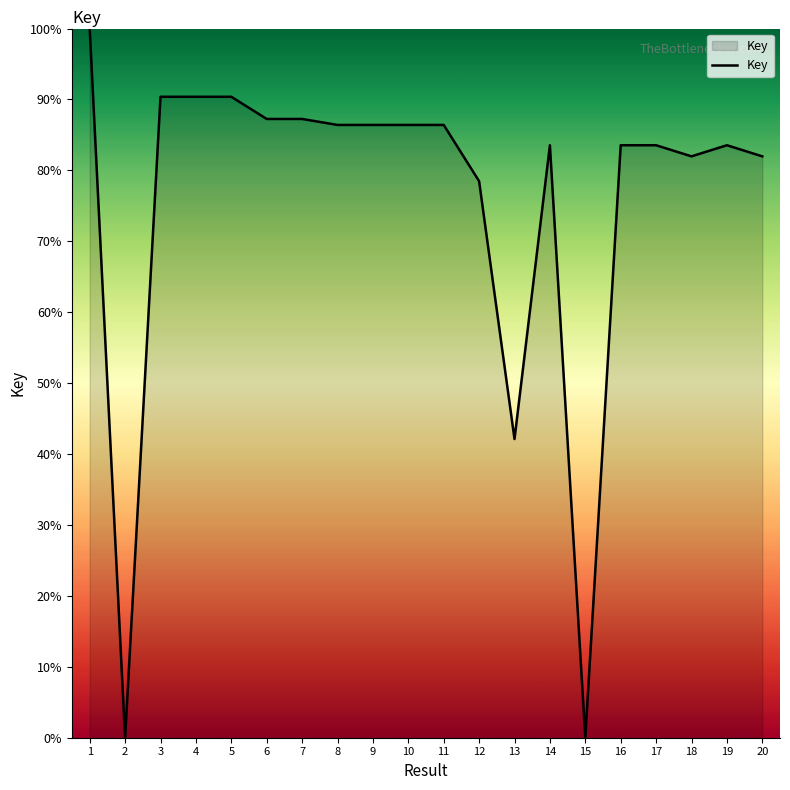

What is the difference between the values at 1 and 9?

13.6